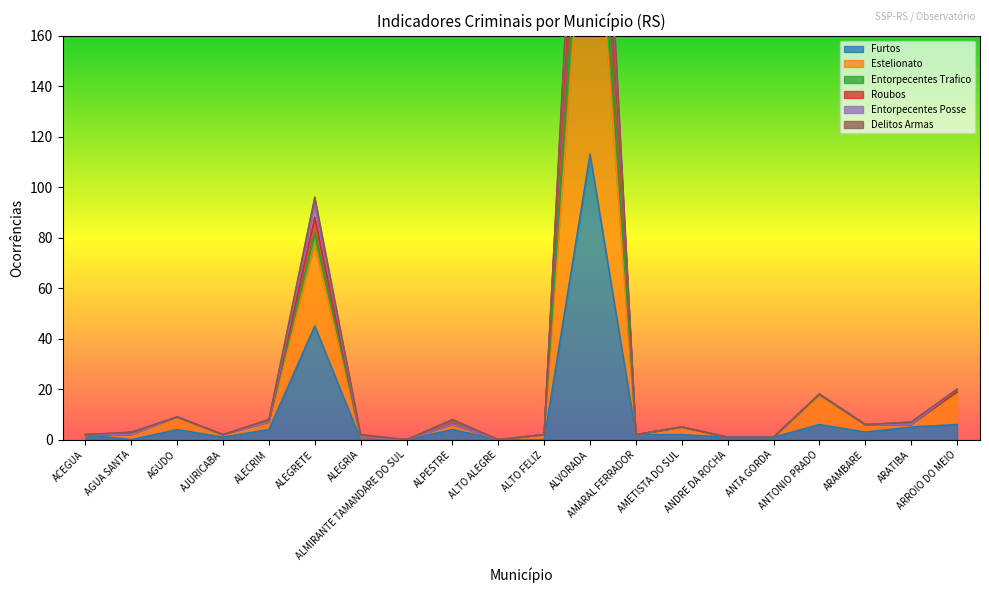

True or false: Roubos has a value of 2 at AMETISTA DO SUL.

False